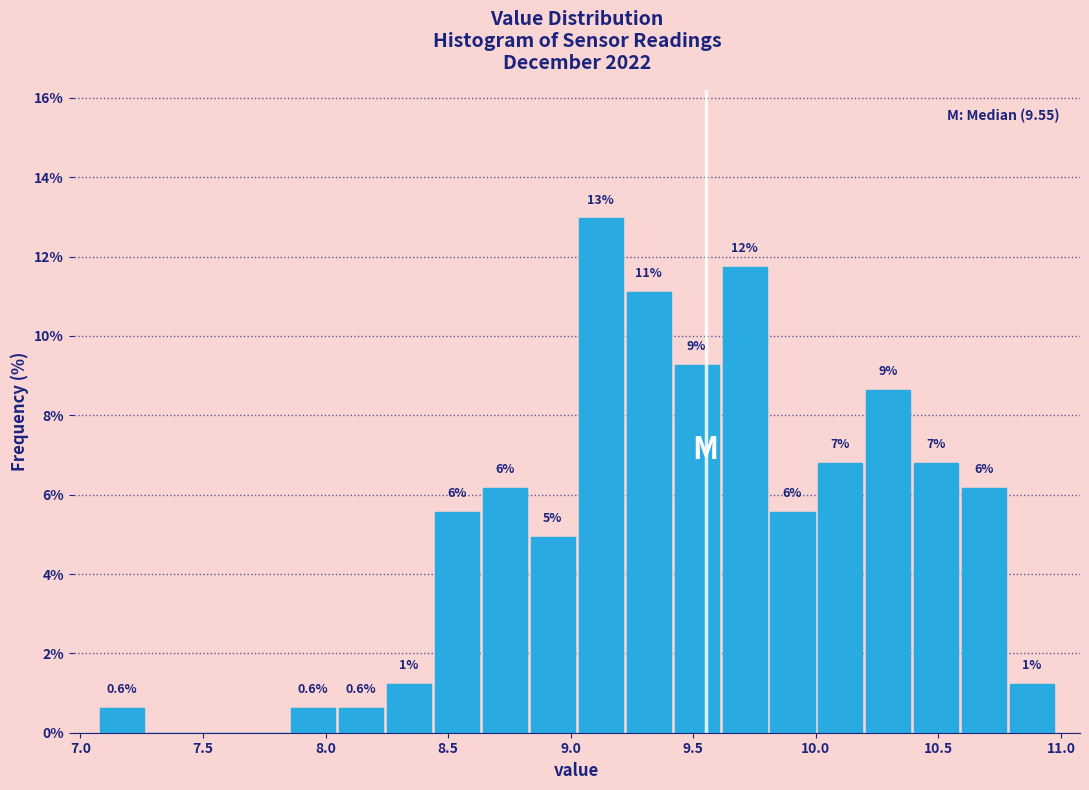

Around what value on the x-axis is the tallest bar? Give the approximate position of its centre, as read against the axis.

9.10